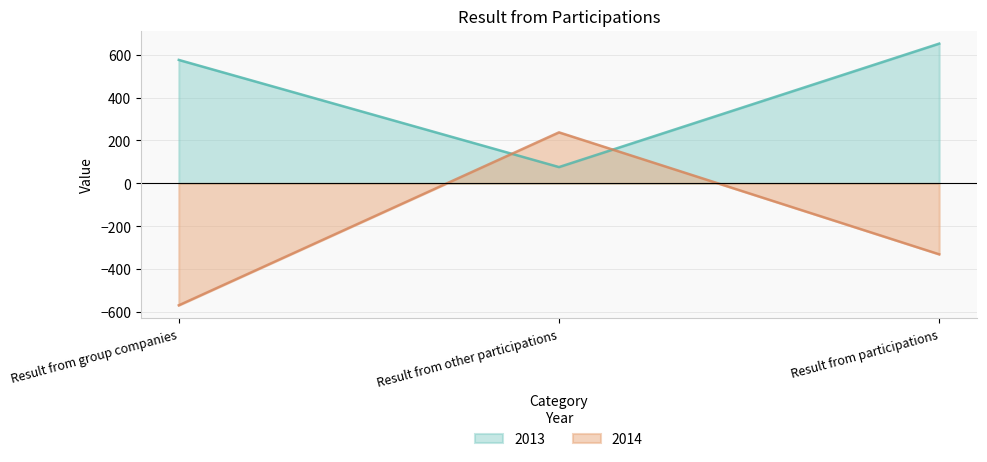

What are all the series names shown in the legend?

2013, 2014